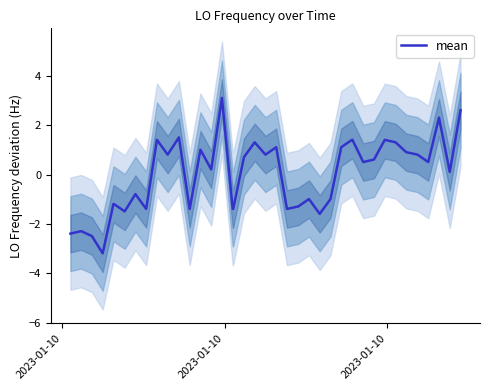

What is the maximum value for mean?

3.1